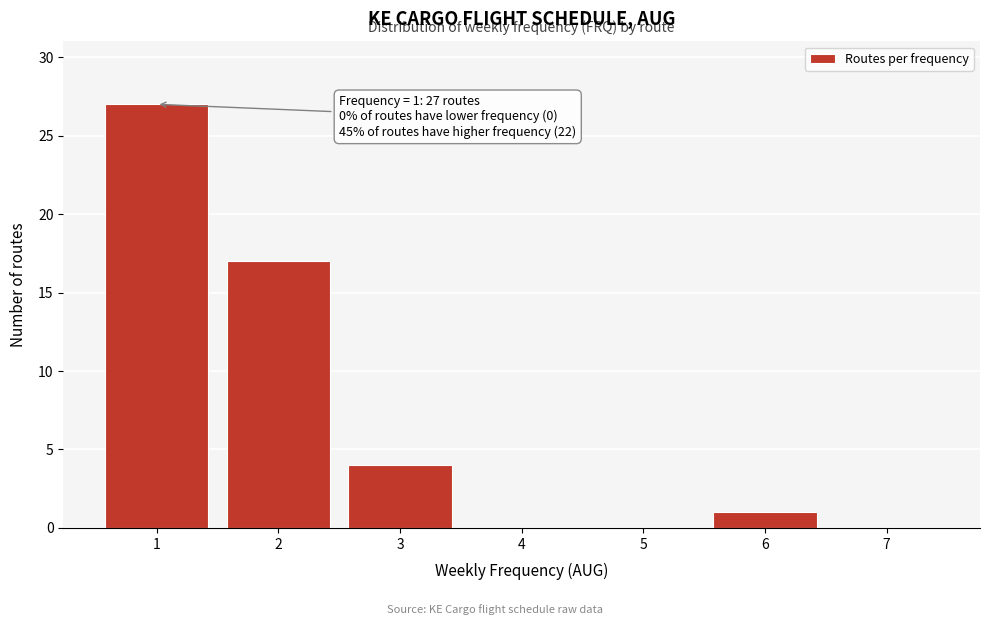

Which range on the x-axis has the tallest bar?

0.5 to 1.5